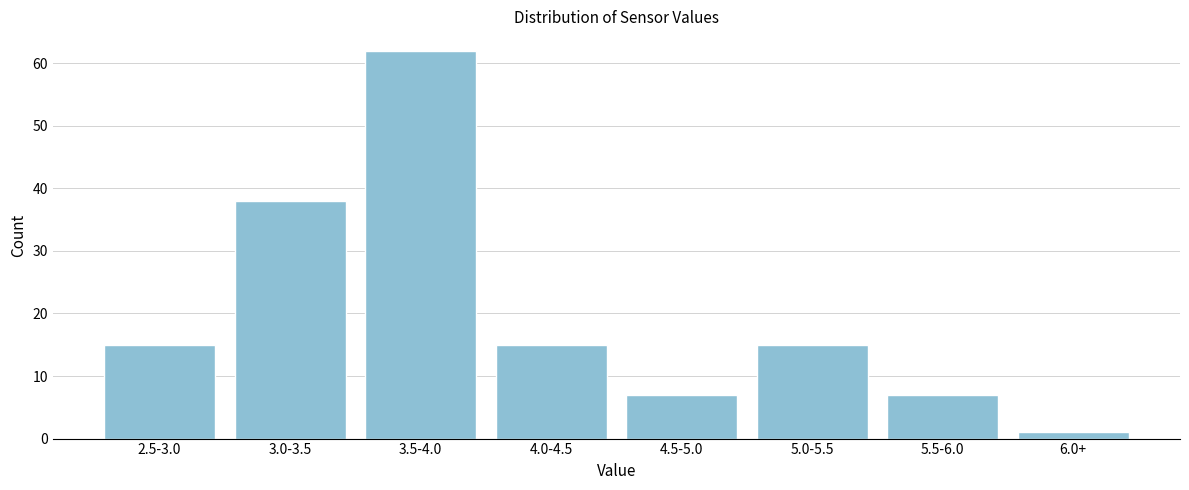

Reading right to left, transcribe all the data shown in this chart.

6.0+=1	5.5-6.0=7	5.0-5.5=15	4.5-5.0=7	4.0-4.5=15	3.5-4.0=62	3.0-3.5=38	2.5-3.0=15